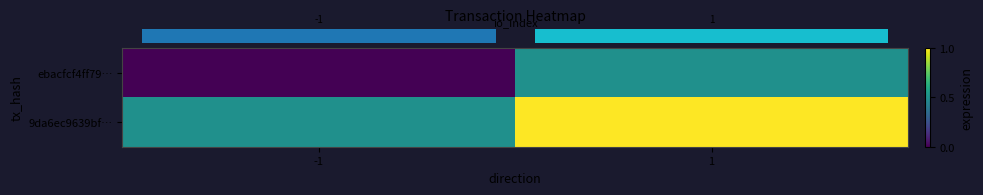

Between -1 and 1, which is larger?

1